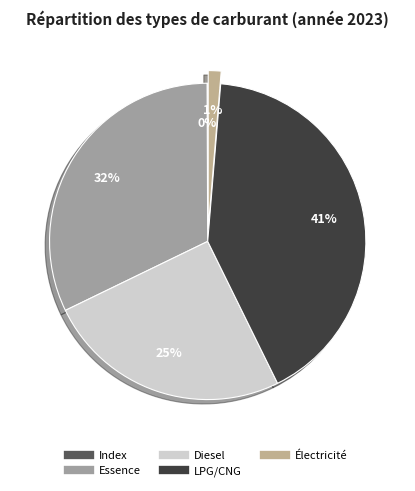

The LPG/CNG slice represents 41% of the pie. True or false?

True